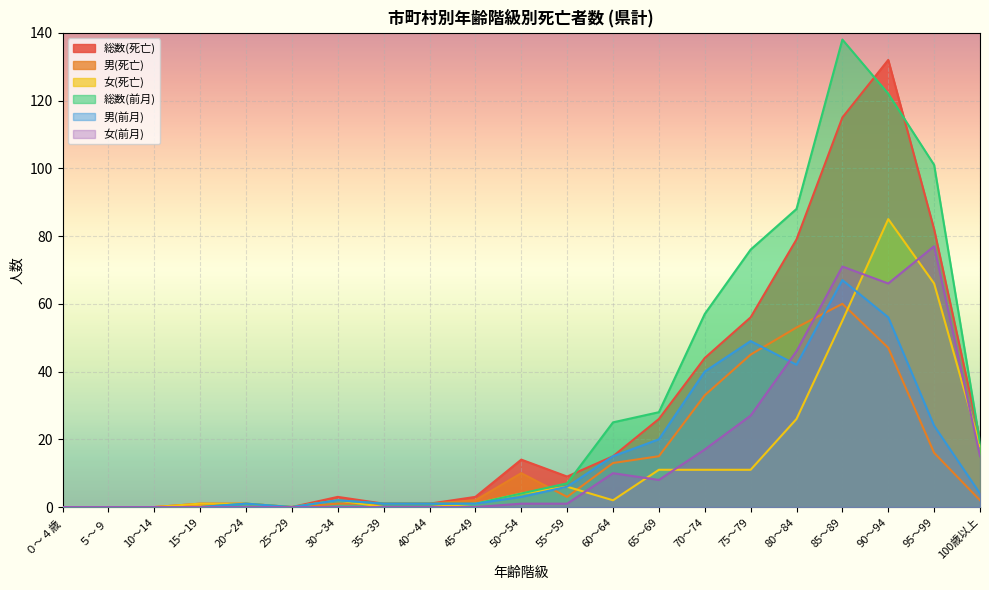

The 男(前月) series shows 15 at 60～64. True or false?

True